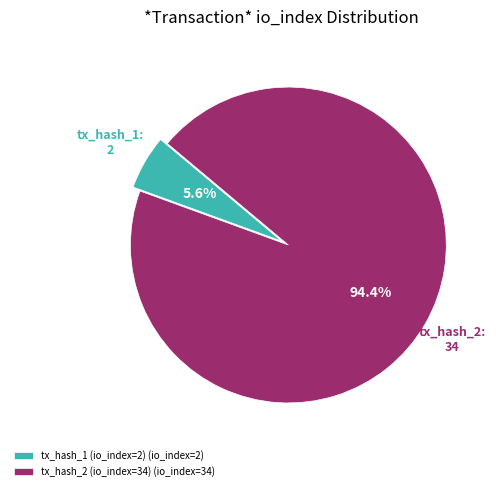

Combined, what portion of the pie is tx_hash_1 (io_index=2) and tx_hash_2 (io_index=34)?

100.0%